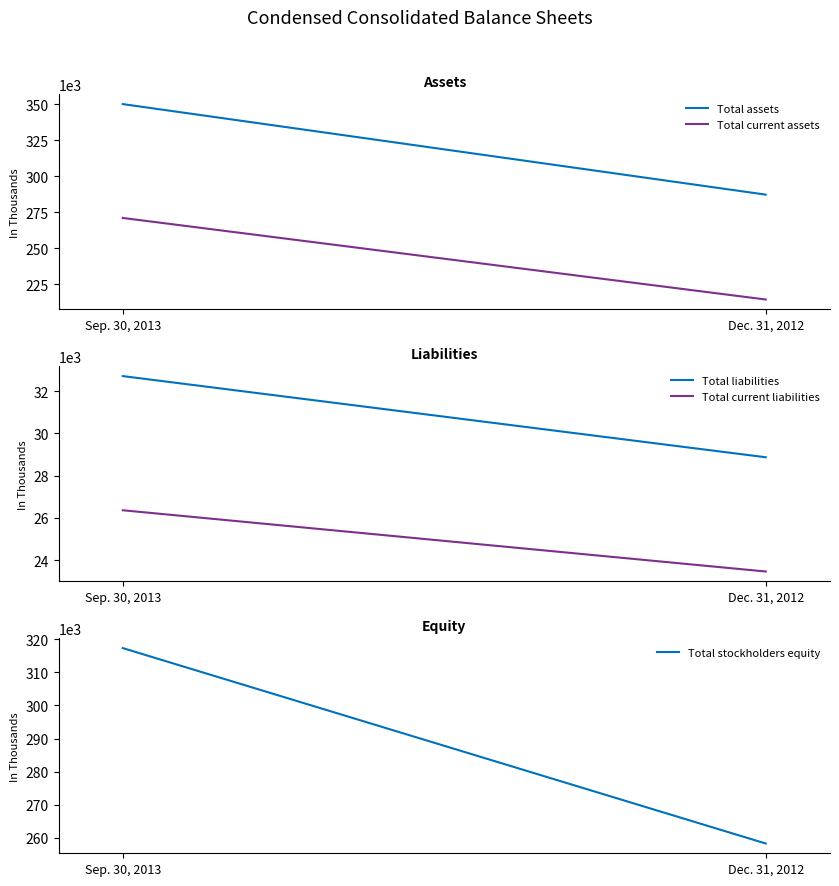

Which series has the largest range (max minus min)?

Total assets